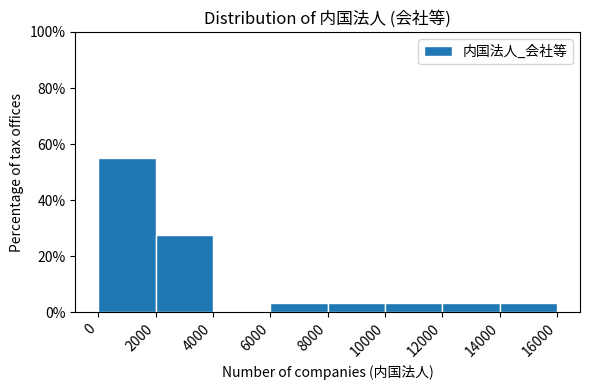

How tall is the bar that spans 2000 to 4000 on the x-axis? The values are not printed on the chart, so give them approximately, as read against the axis.

28